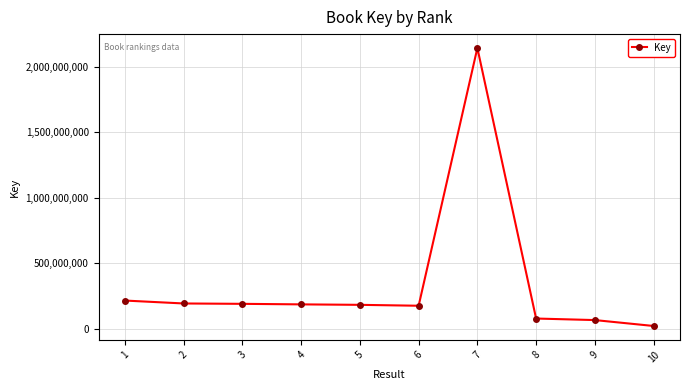

Is it true that the value at 3 is 190840332?

True